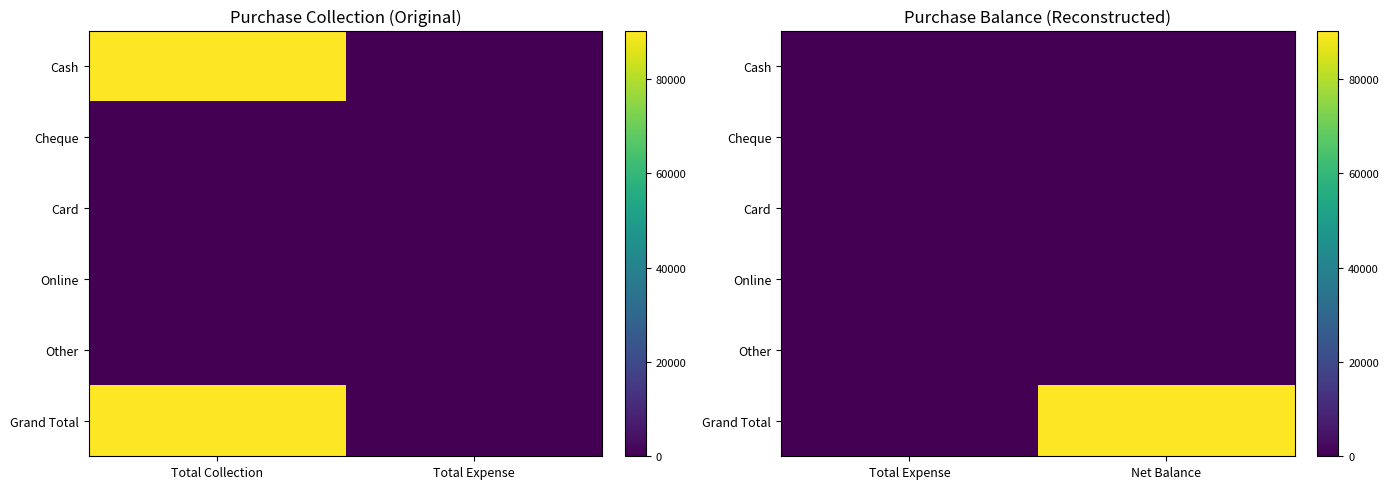

The Card series shows 0 at Net Balance. True or false?

True